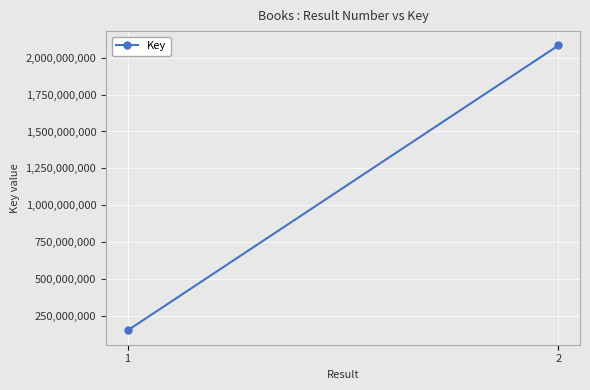

What is the difference between the values at 1 and 2?

1935925835